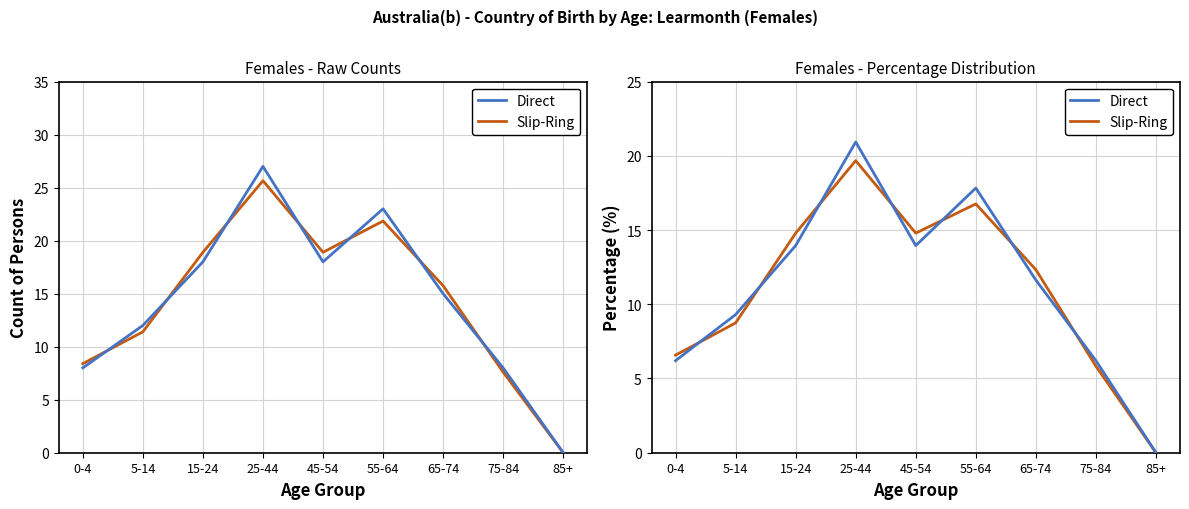

True or false: Slip-Ring and Direct intersect in this chart.

True